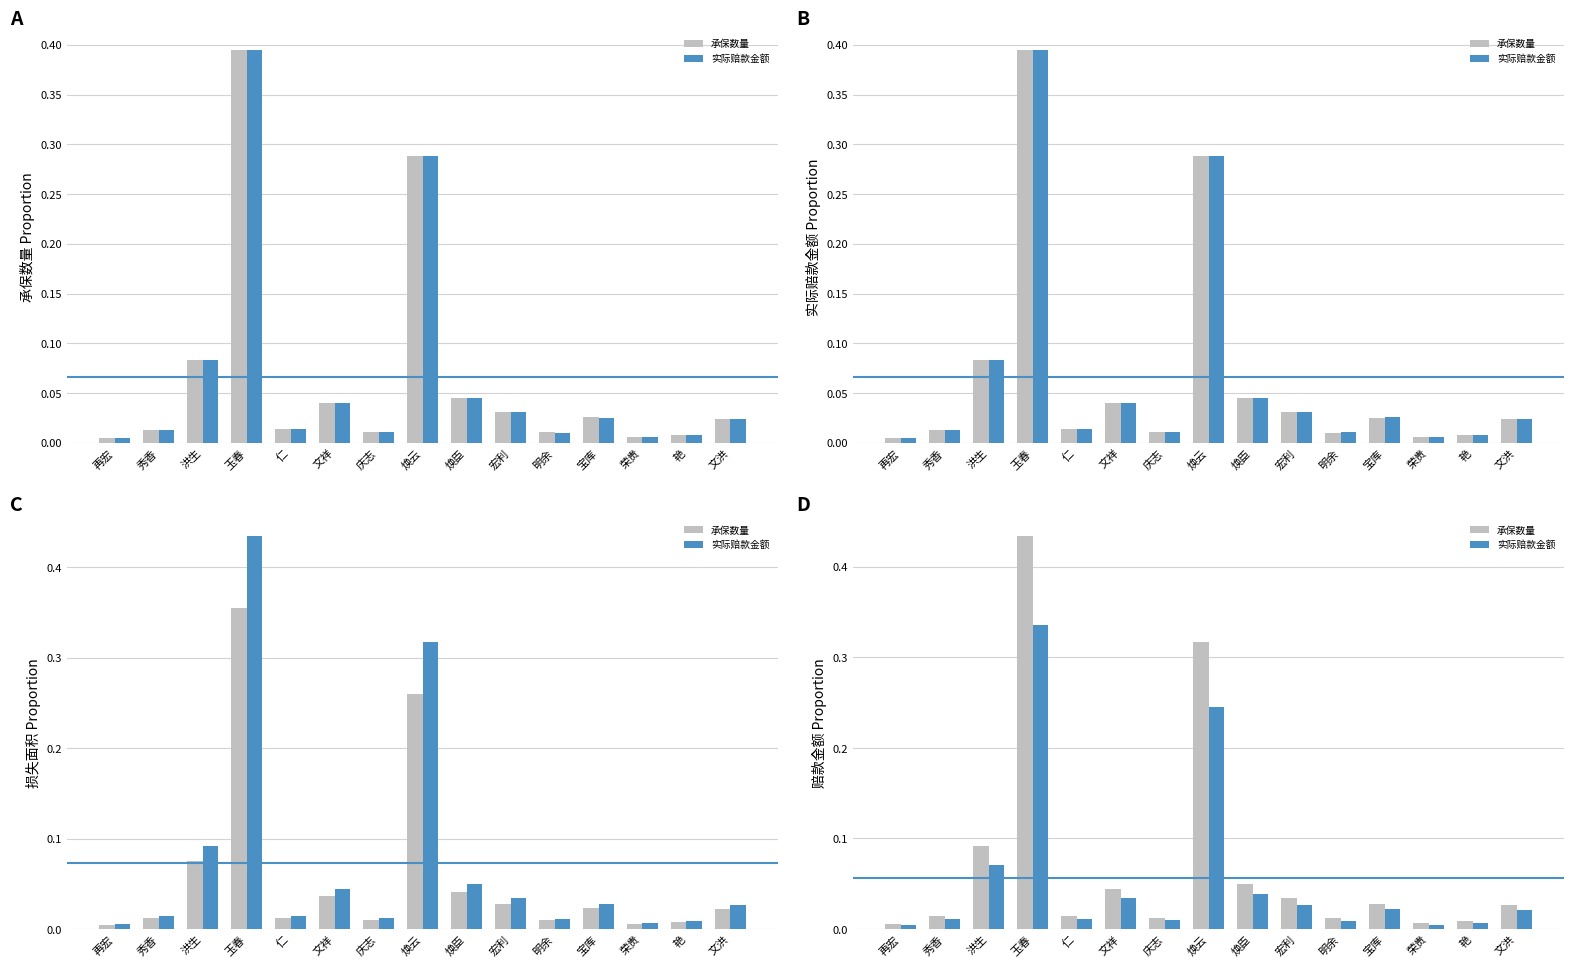

How many bars are there in each group?

2